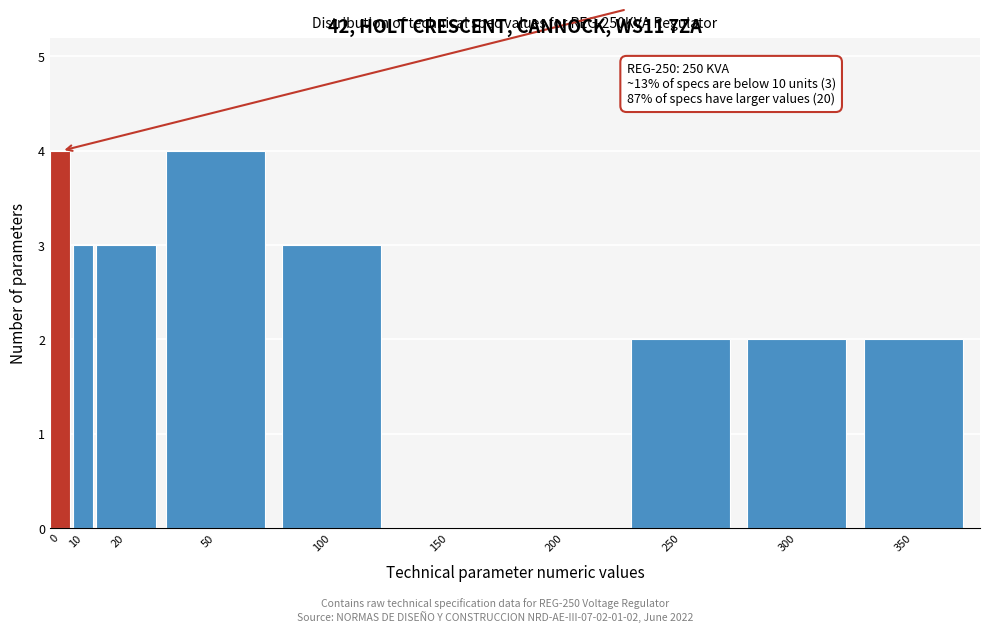

Reading left to right, what are all the values shown in this chart?

0=4	10=3	20=3	50=4	100=3	150=0	200=0	250=2	300=2	350=2